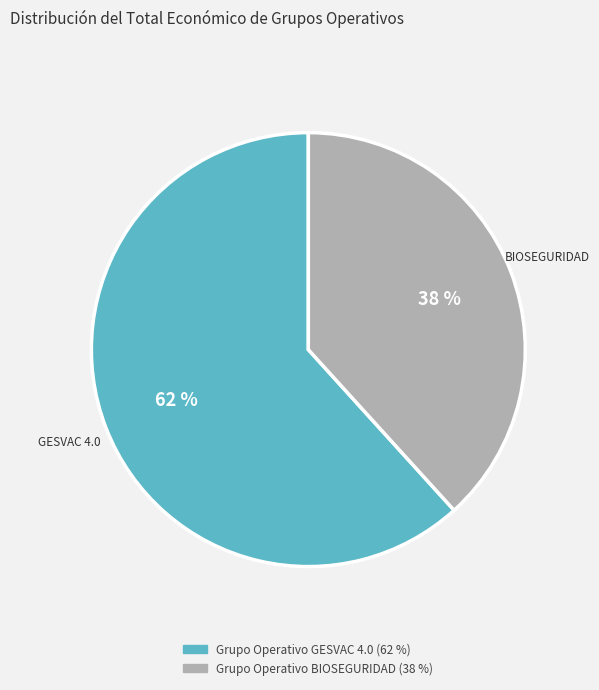

Rank the categories by value from highest to lowest.

Grupo Operativo GESVAC 4.0, Grupo Operativo BIOSEGURIDAD